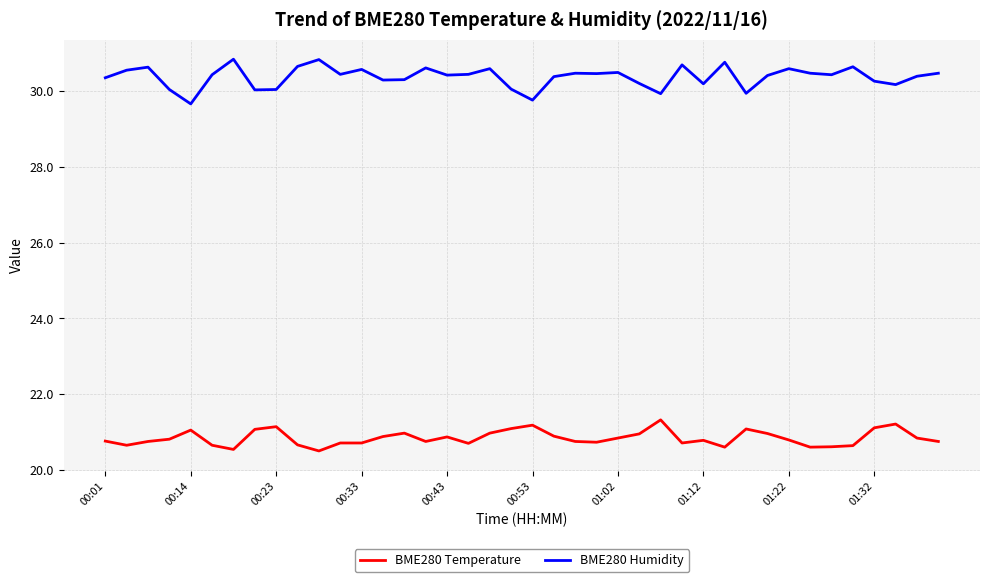

At how many categories does at least one series exceed 25?

40